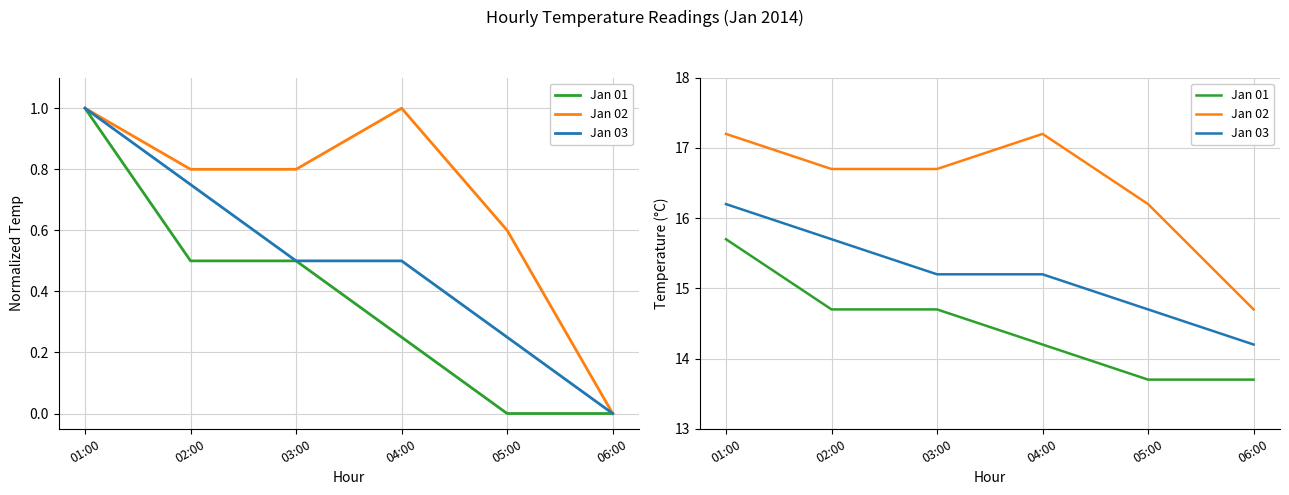

How many data points in Jan 03 are above 15?

4